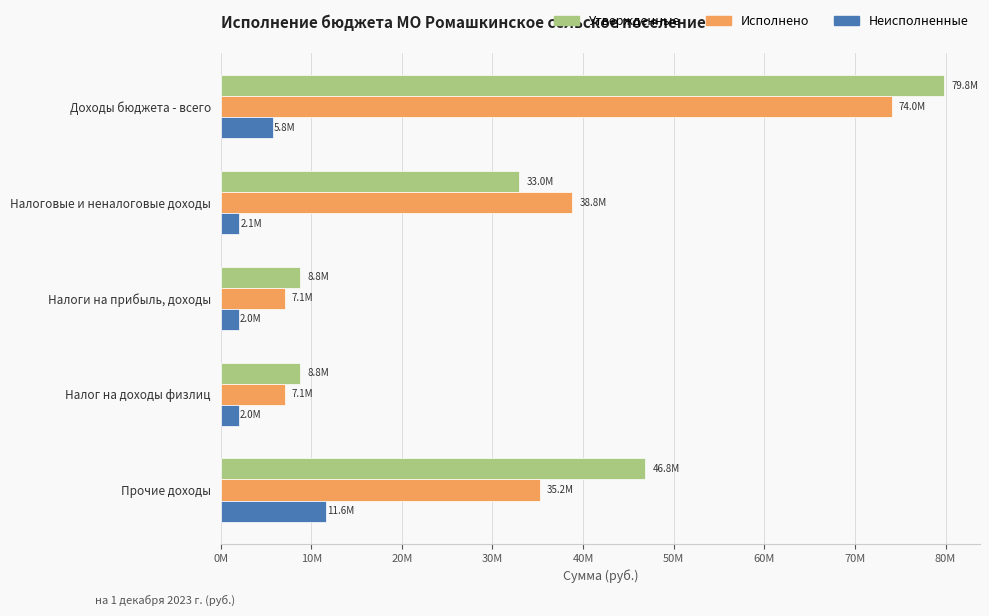

At which label does Исполнено reach its peak?

Доходы бюджета - всего